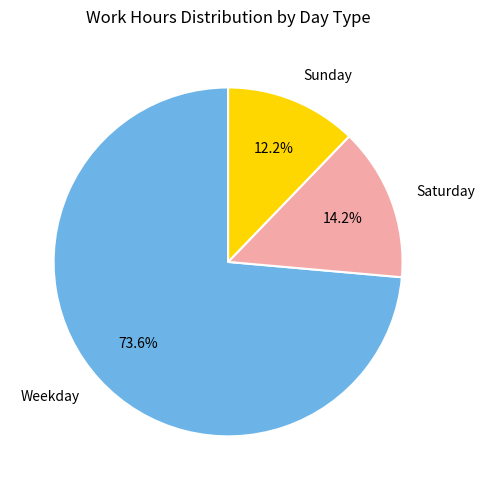

Rank the categories by value from highest to lowest.

Weekday, Saturday, Sunday